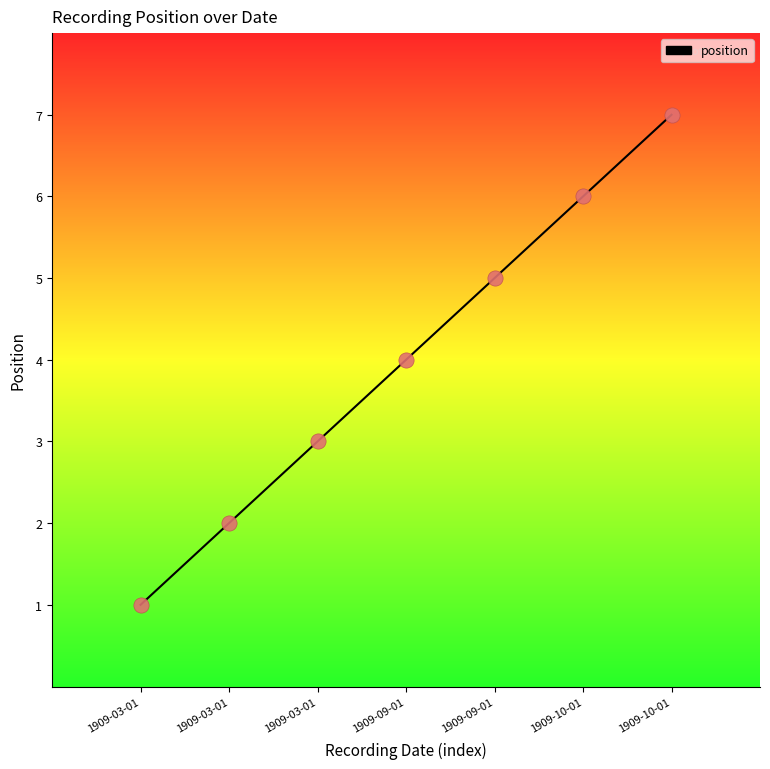

What is the change in value from 1909-03-01 to 1909-09-01?

+3